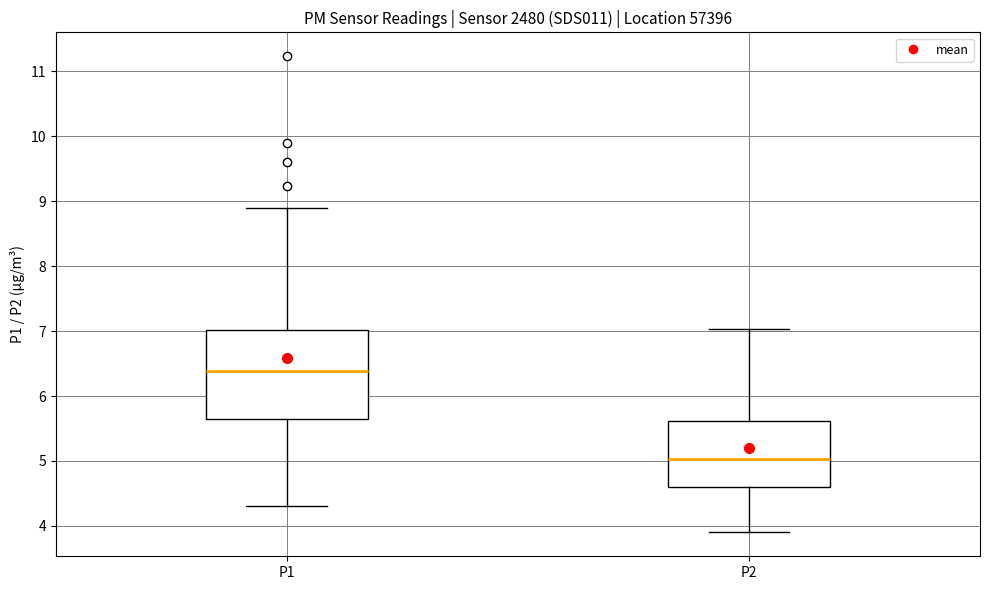

Reading left to right, transcribe this box plot: for each box, give where its median line is, the range the box spans, and where its two whiskers end, as read against the y-axis. The values are not printed on the chart, so give them approximately, as read against the axis.

P1: median 6.4, box 5.6 to 7.0, whiskers 4.3 to 8.9
P2: median 5.0, box 4.6 to 5.6, whiskers 3.9 to 7.0